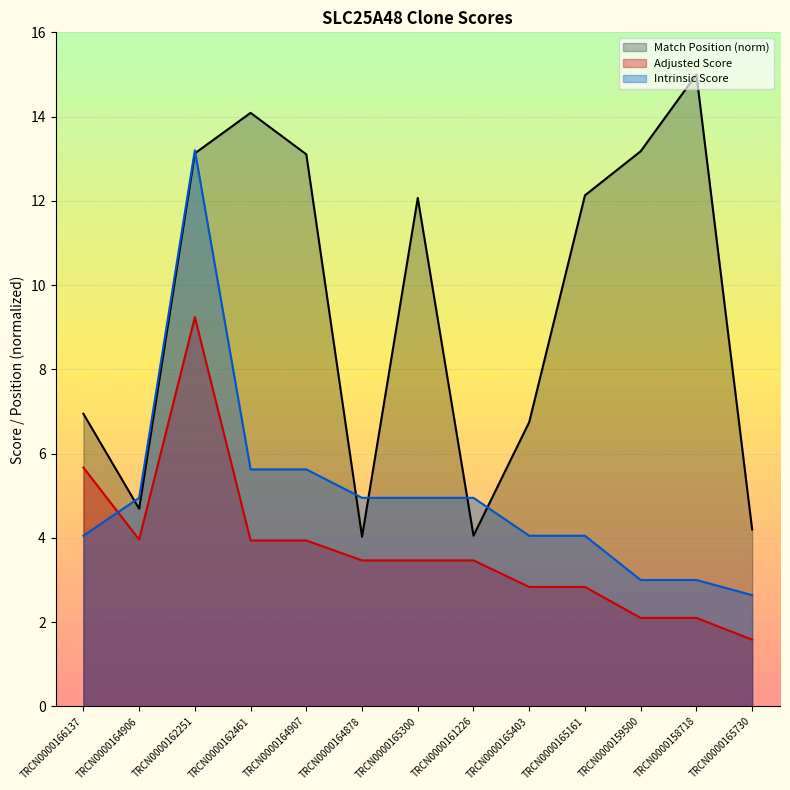

Does the chart display data point markers on the line(s)?

No